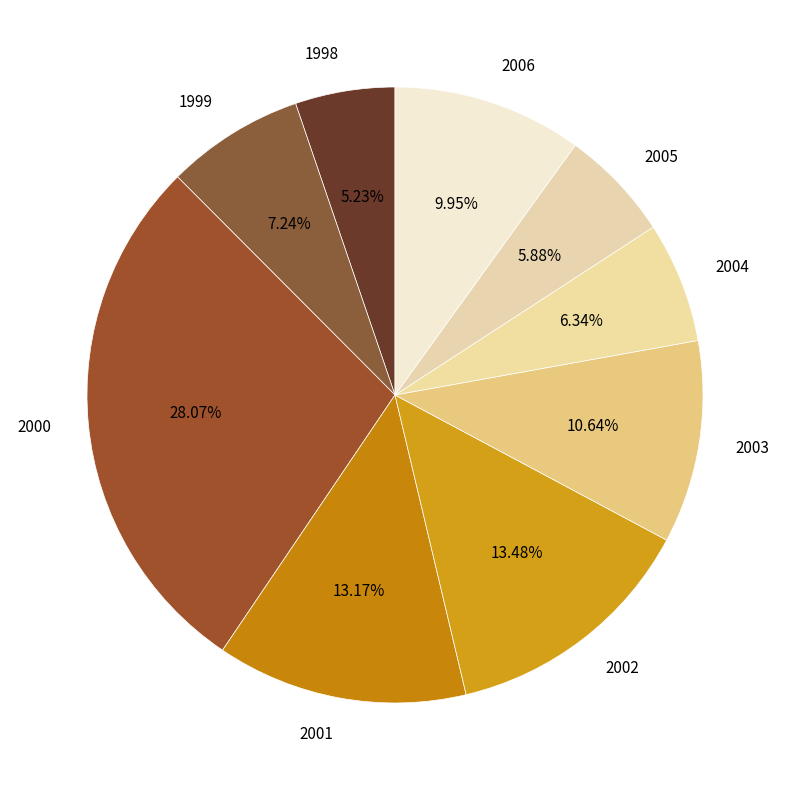

Between 2001 and 2006, which is larger?

2001